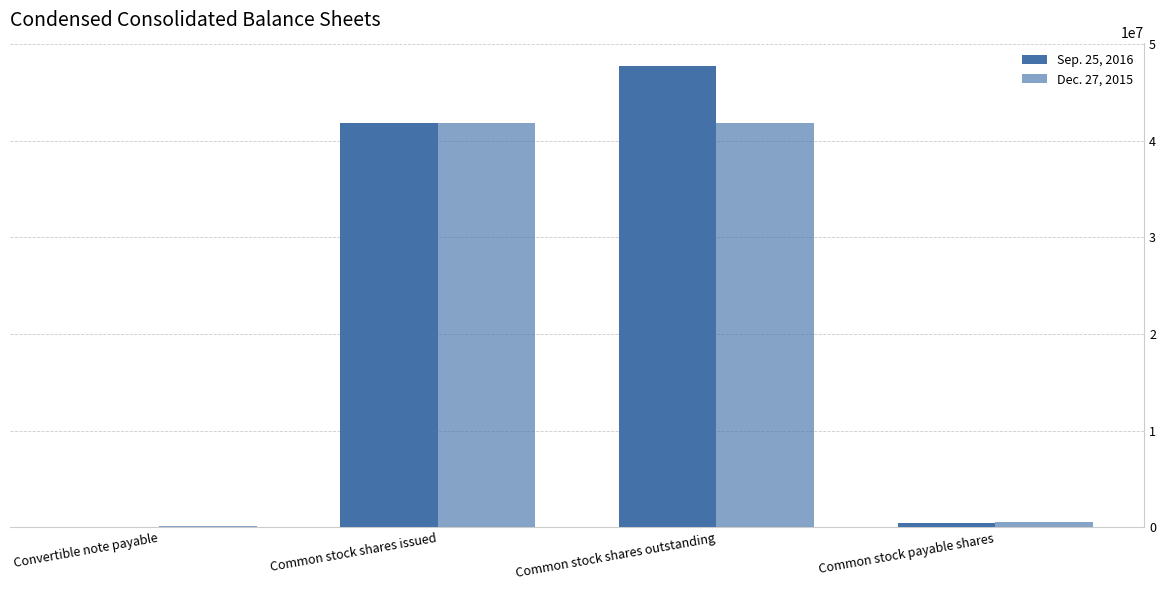

What is the sum of all Dec. 27, 2015 values?

84337093